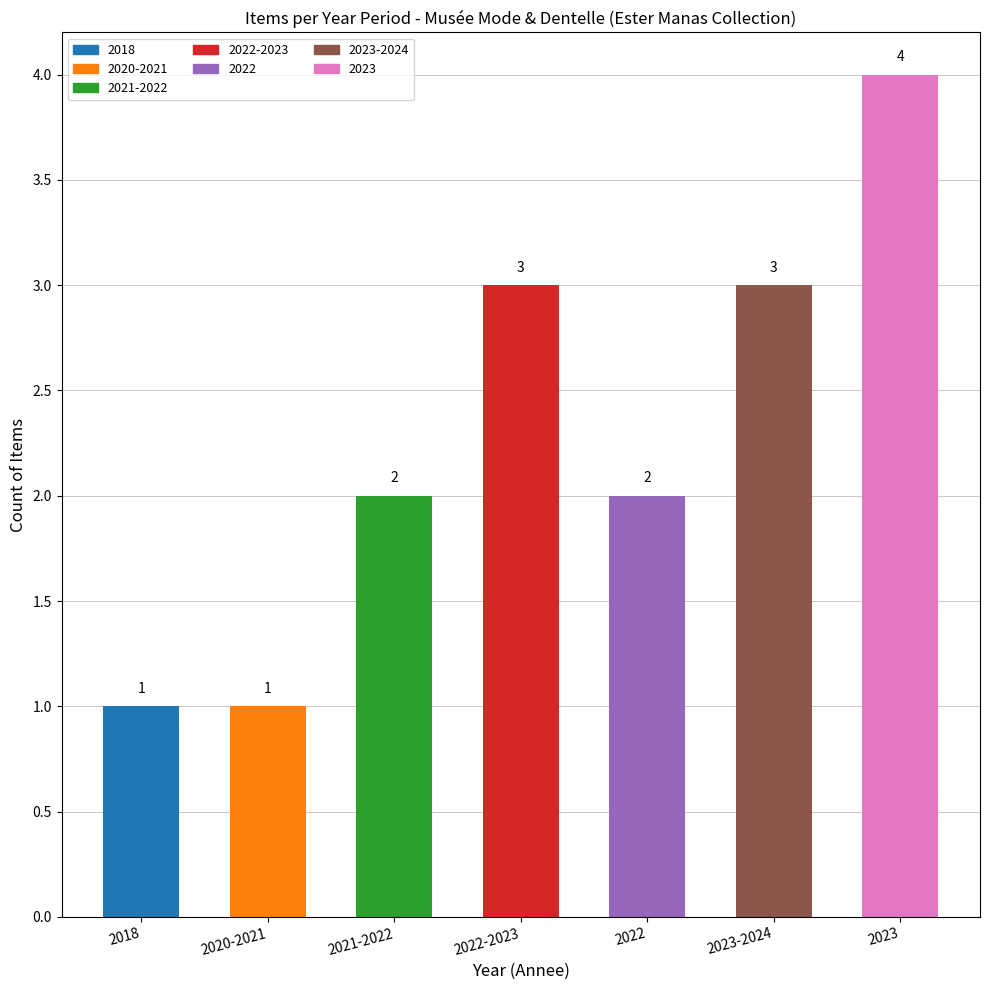

How many categories are shown in the chart?

7